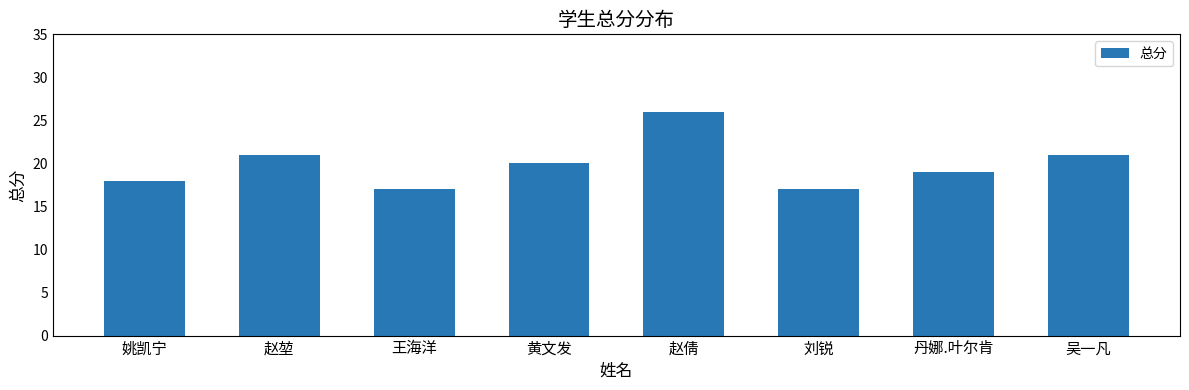

Approximately how many times larger is the value at 姚凯宁 compared to 吴一凡?

0.9